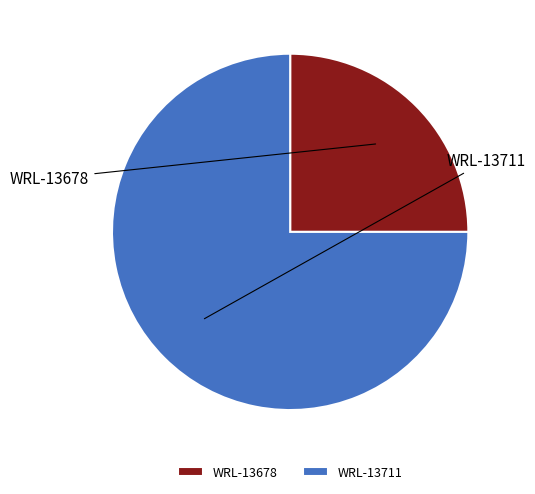

To the nearest percent, what percentage of the pie is WRL-13711?

75%